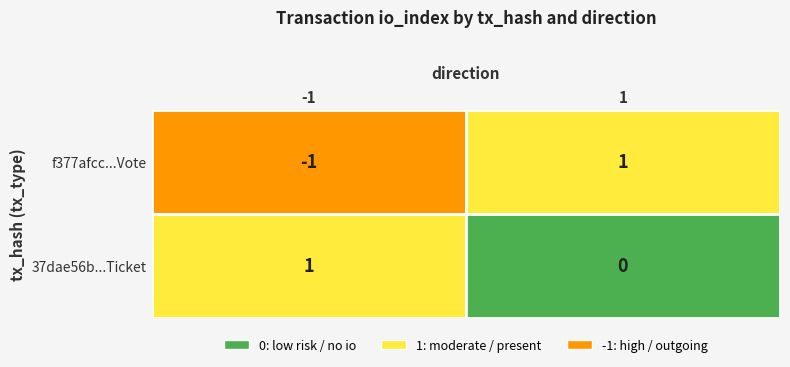

List the series in order of their overall mean, lowest first.

f377afcc1b108f7fa9d9acaa8315ce847a32e97, 37dae56bdba1322e35bccf13bb652c80ef5266c